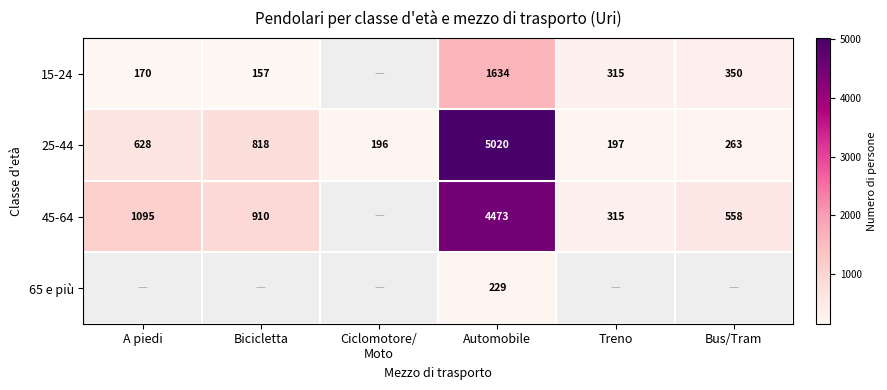

At which label is 25-44 closest to 2608?

Bicicletta